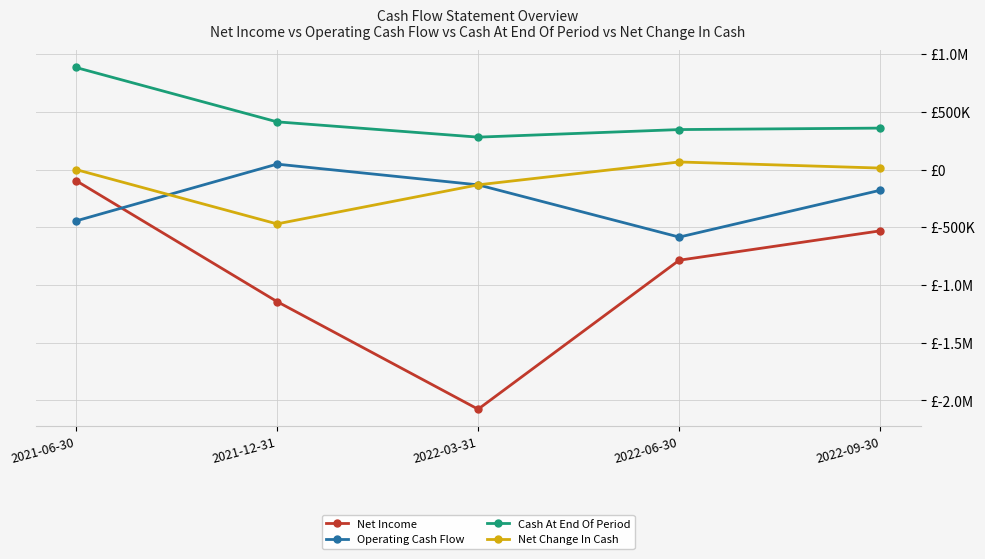

What are all the series names shown in the legend?

Net Income, Operating Cash Flow, Cash At End Of Period, Net Change In Cash